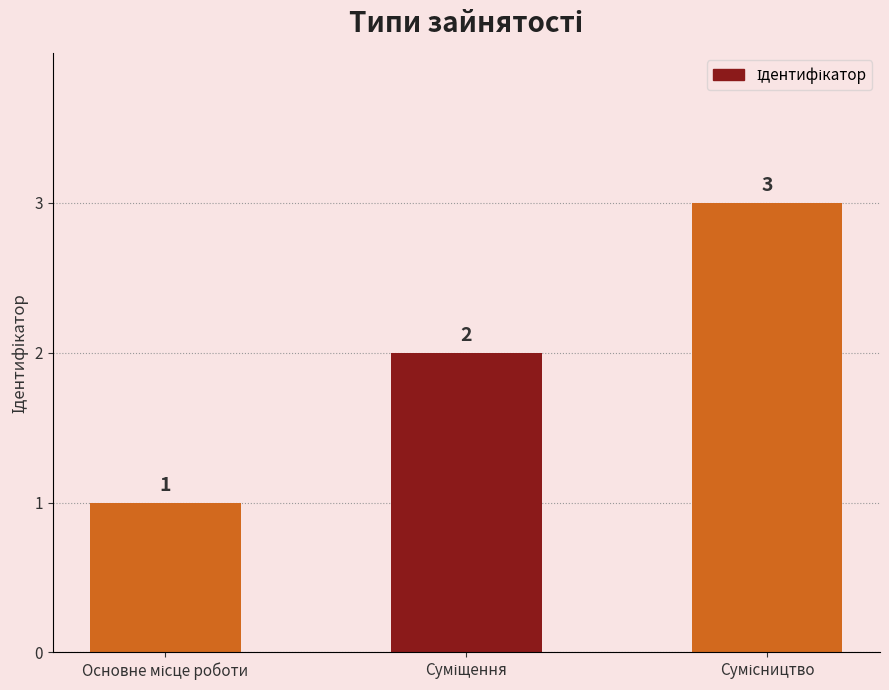

What is the sum of all values?

6